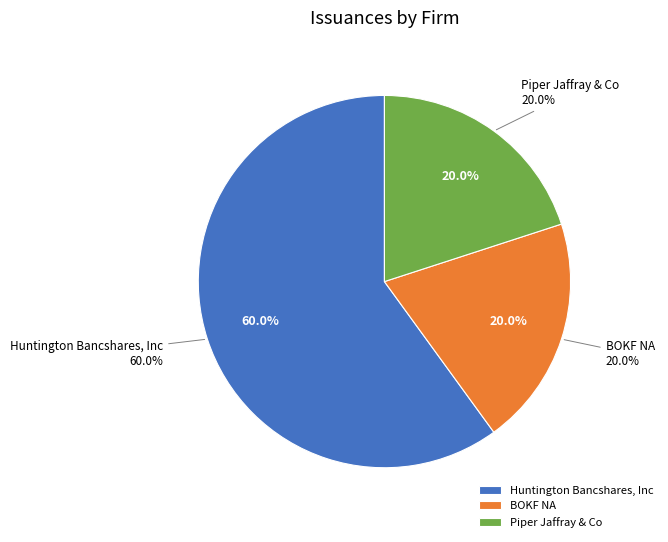

Which has a higher value, BOKF NA or Huntington Bancshares, Inc?

Huntington Bancshares, Inc